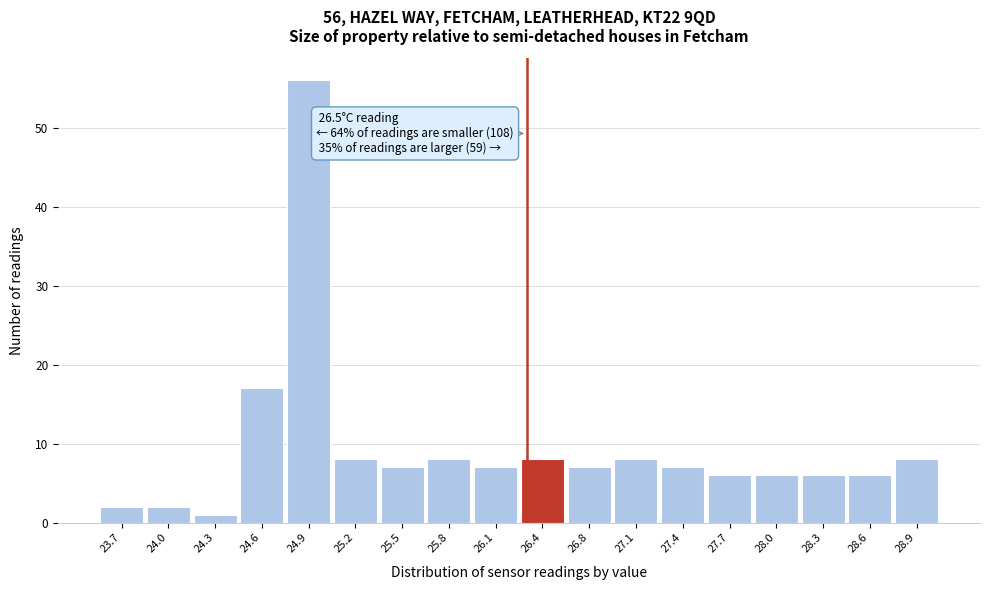

Reading left to right, transcribe all the data shown in this chart.

23.7=2	24.0=2	24.3=1	24.6=17	24.9=56	25.2=8	25.5=7	25.8=8	26.1=7	26.4=8	26.8=7	27.1=8	27.4=7	27.7=6	28.0=6	28.3=6	28.6=6	28.9=8